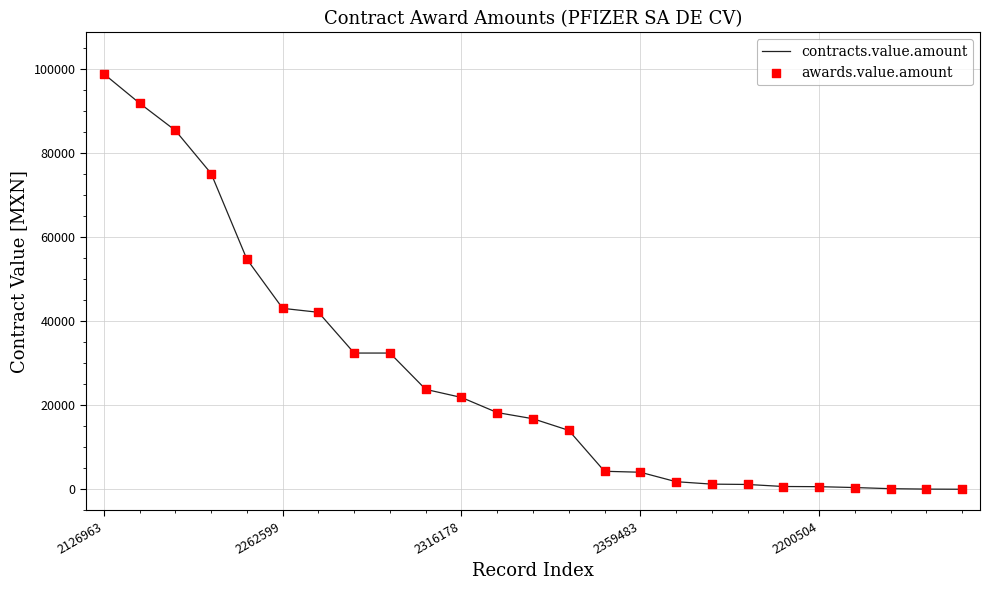

What is the maximum value shown in the chart?

98815.2